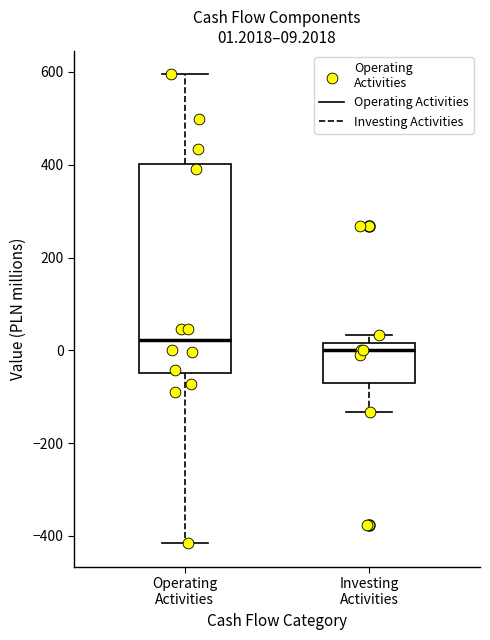

Which box is the tallest, from its lower edge to its upper edge?

Operating Activities